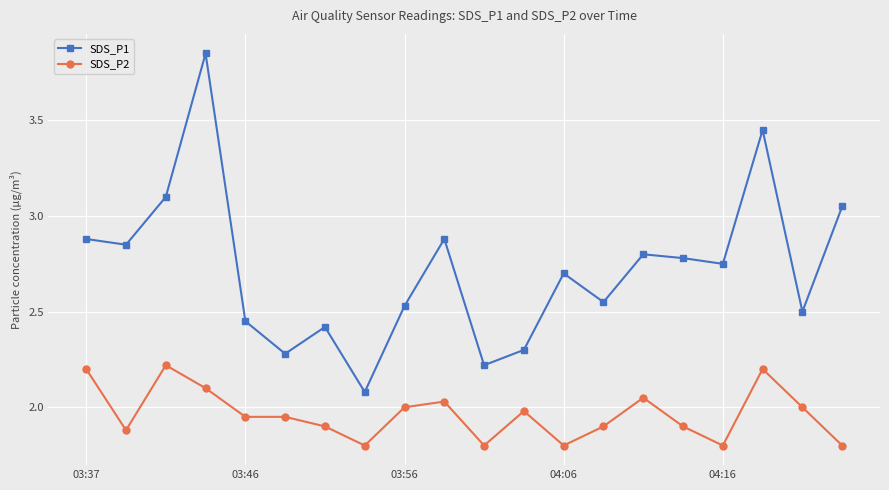

True or false: SDS_P2 and SDS_P1 cross at least once.

False